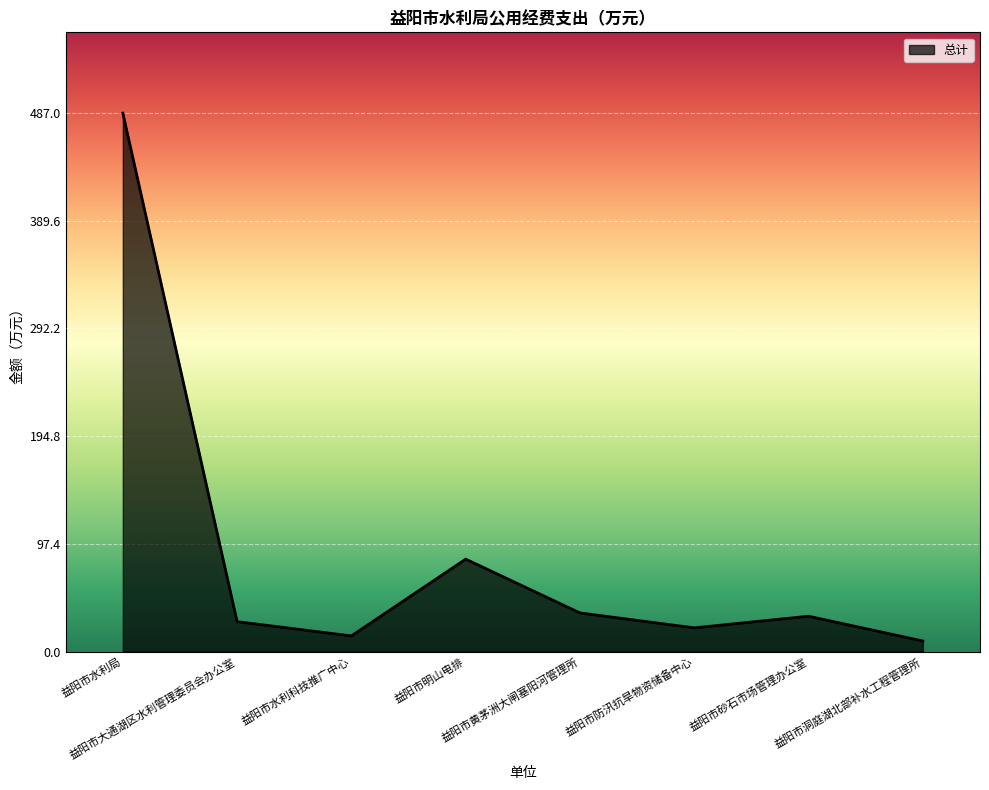

What is the ratio of the value at 益阳市水利局 to the value at 益阳市水利科技推广中心?

34.4